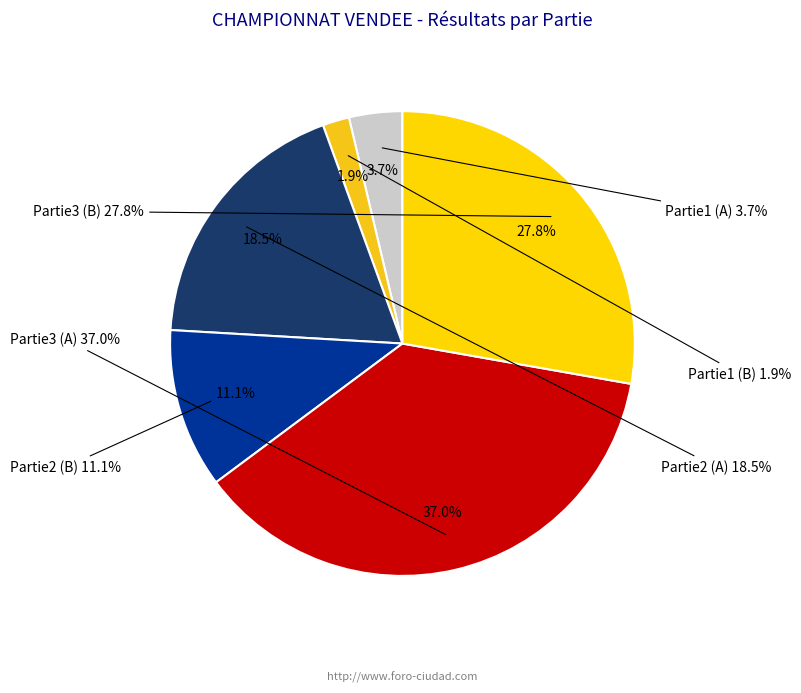

True or false: Partie3 (A) accounts for 49% of the total.

False